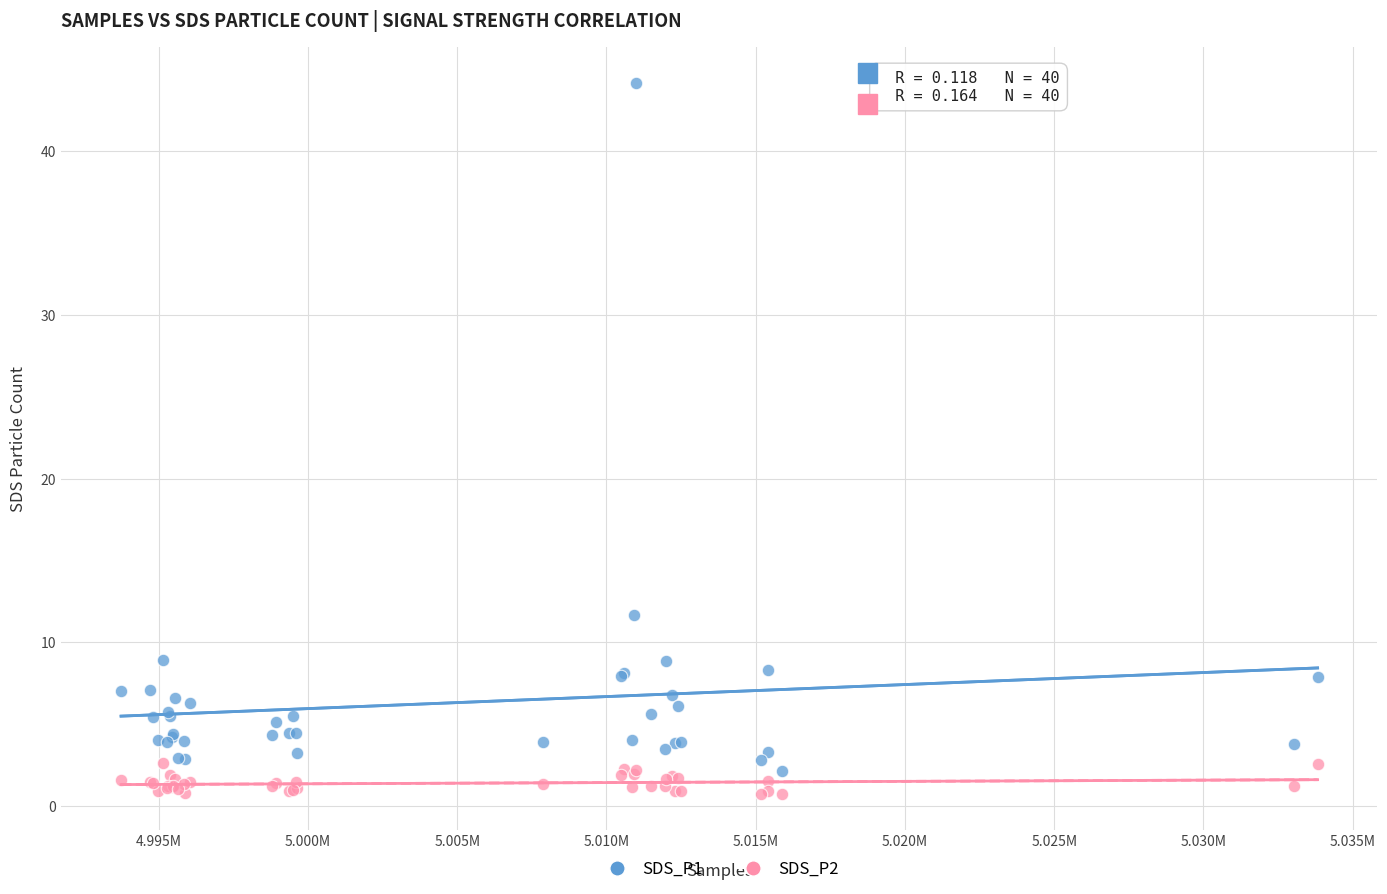

Which series contains the lowest Y value?

SDS_P2